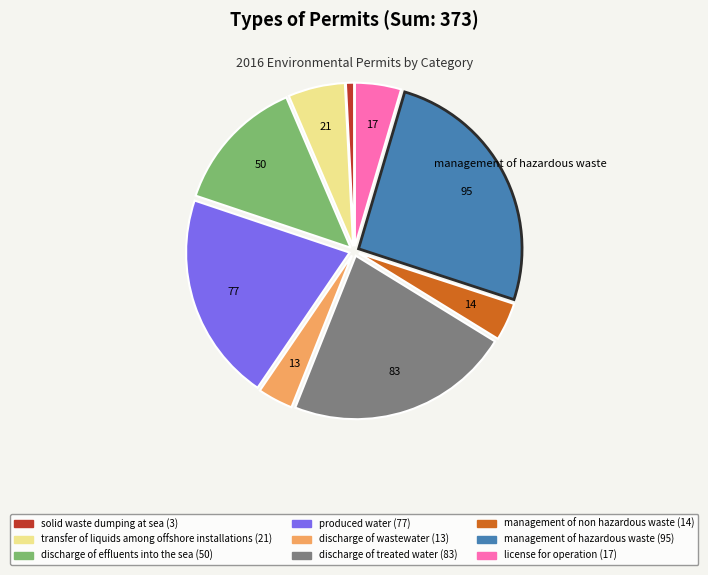

Is discharge of wastewater the majority of the pie?

No